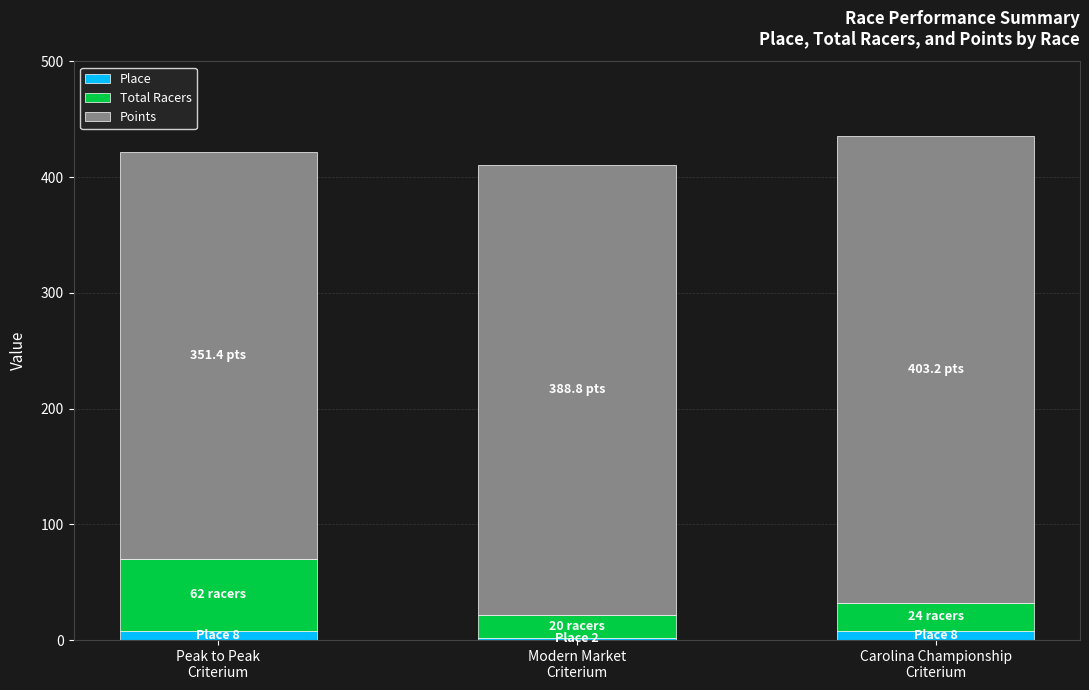

Reading left to right, transcribe the values for Place.

8.0	2.0	8.0